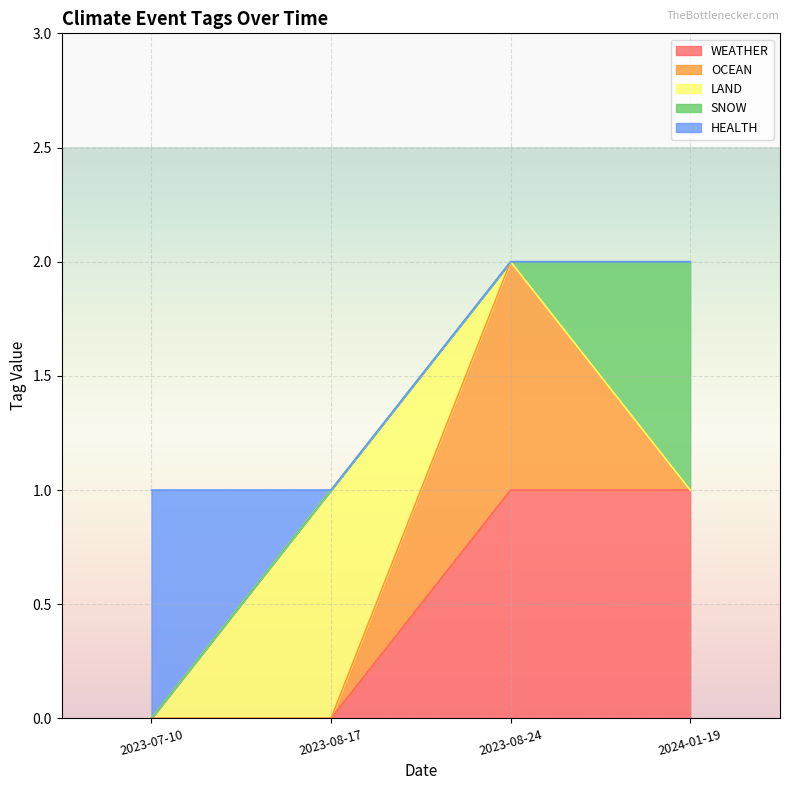

At which label is SNOW closest to 0?

2023-08-17